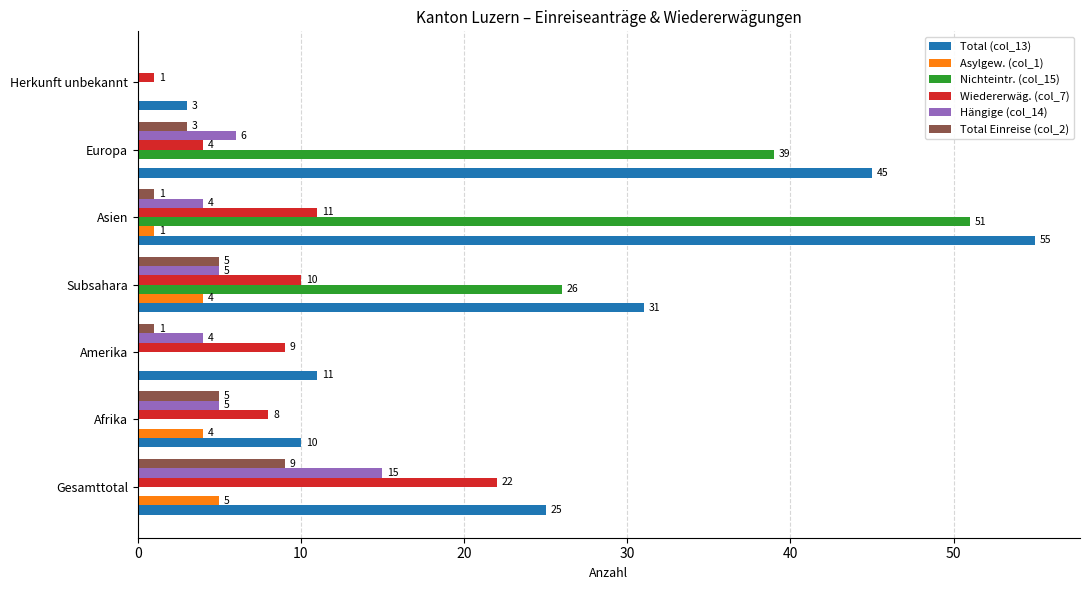

What is the sum of all Wiedererwäg. (col_7) values?

65